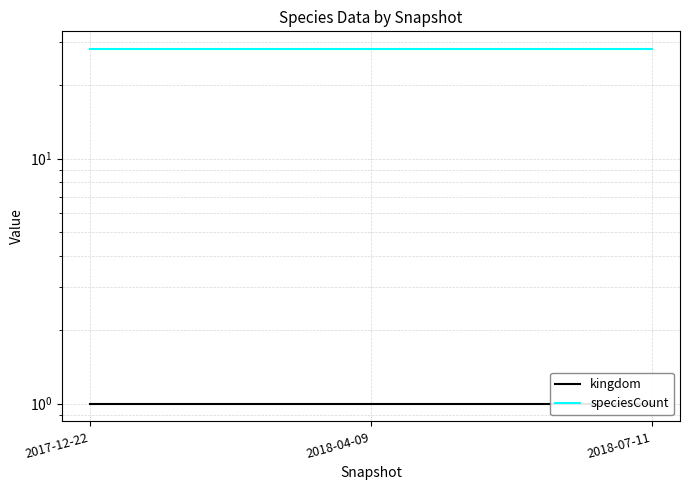

What position from the right is 2018-07-11?

1